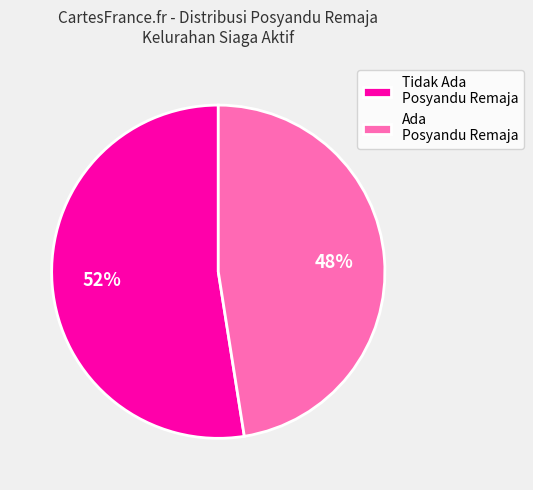

Do Tidak Ada Posyandu Remaja and Ada Posyandu Remaja together represent more than half of the pie?

Yes